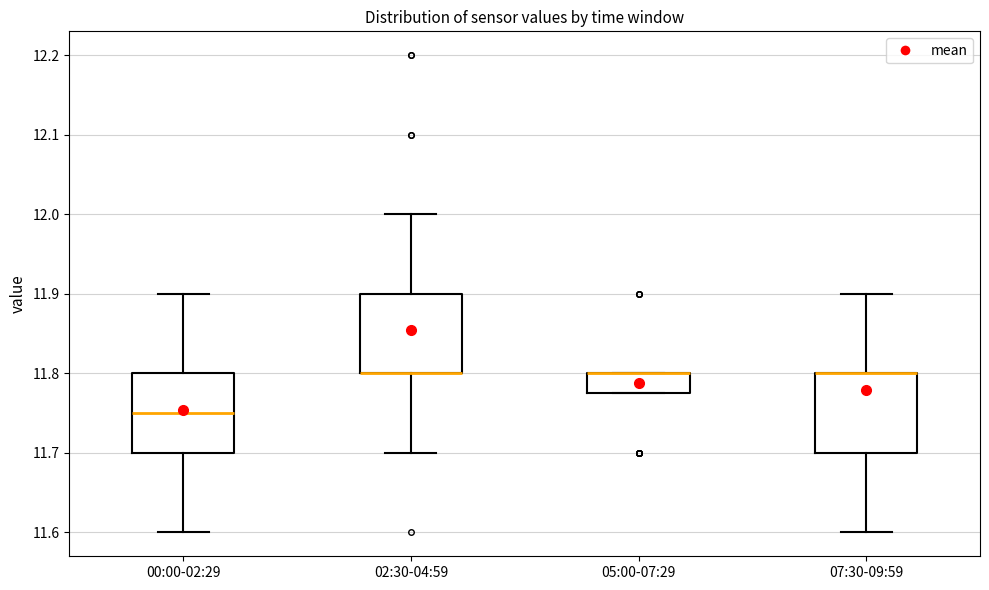

Where is the lower edge of the box for 05:00-07:29 on the y-axis? The values are not printed on the chart, so give them approximately, as read against the axis.

11.78